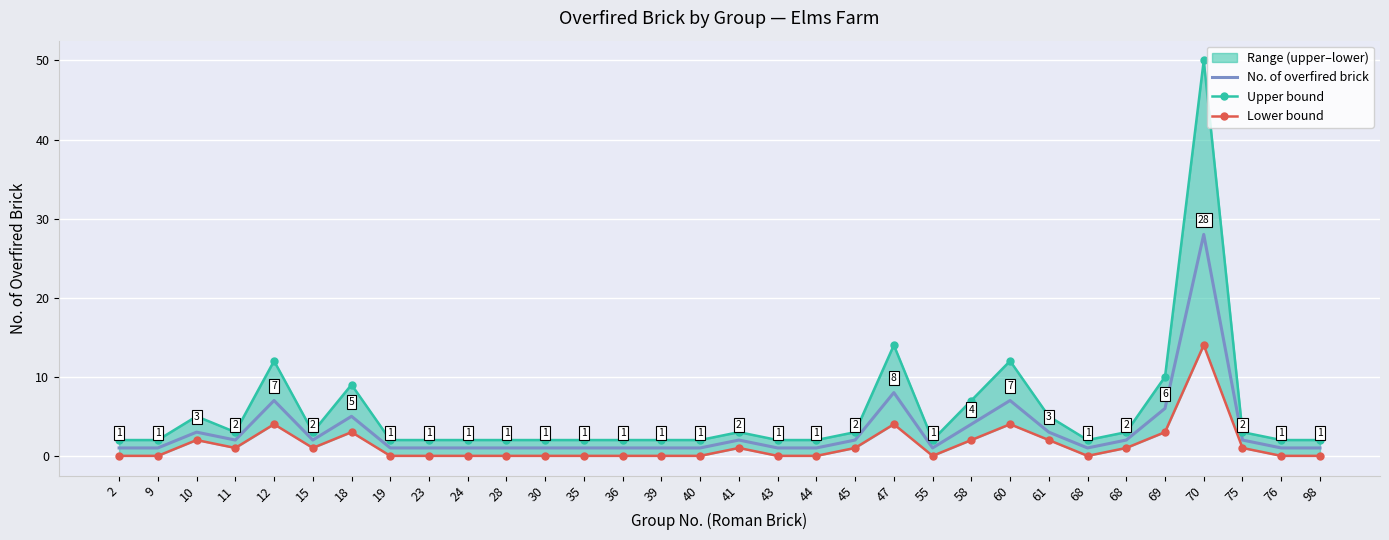

What is the sum of all Upper bound values?

176